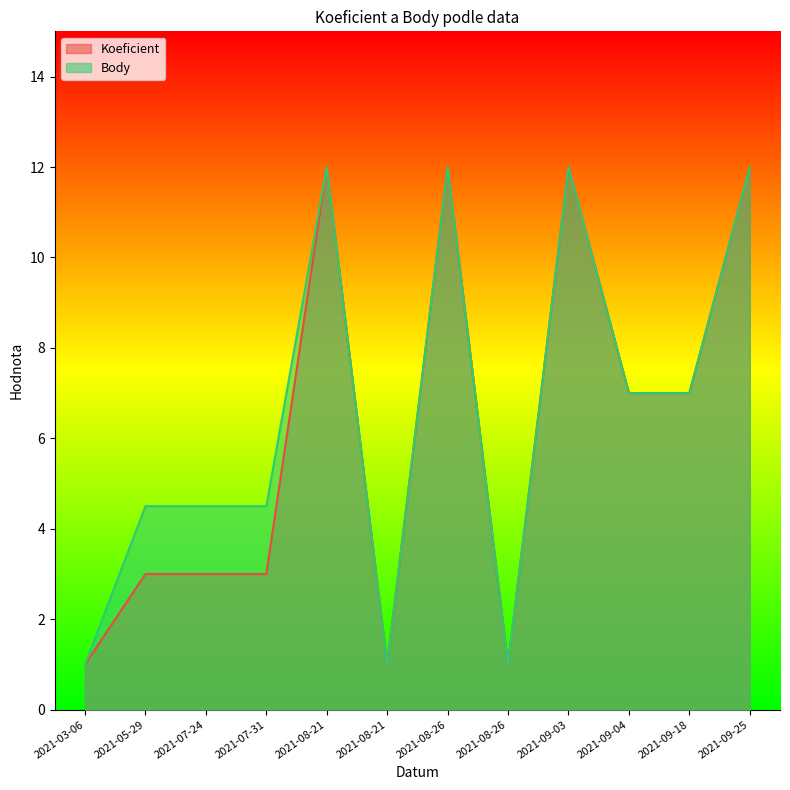

What is the average value of the Body series?

6.5